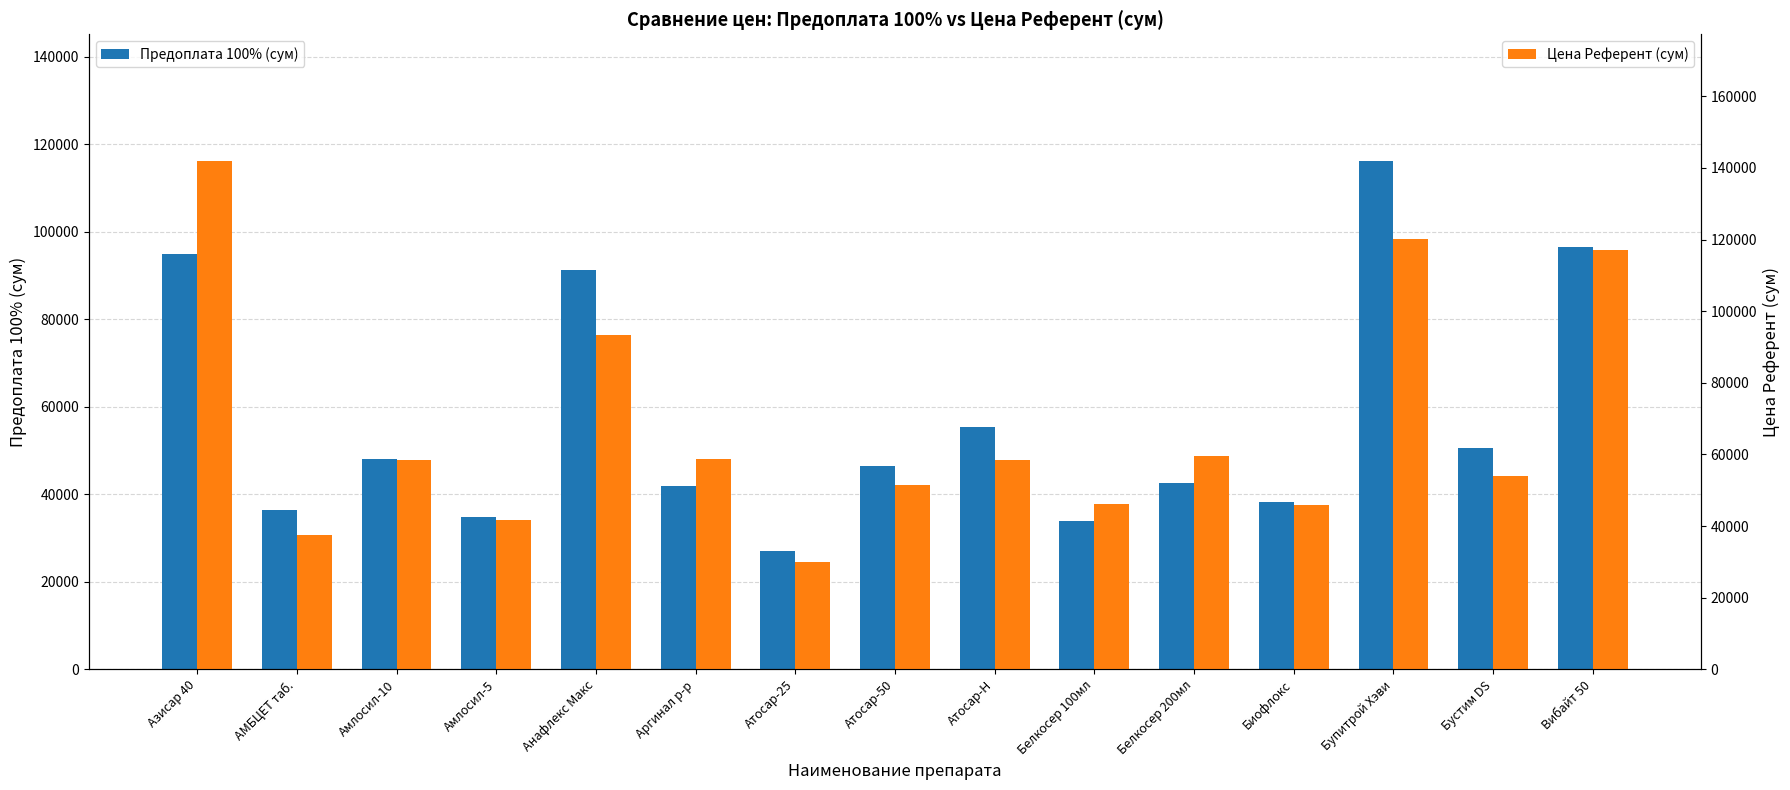

Rank the series by their average value, from lowest to highest.

Предоплата 100% (сум), Цена Референт (сум)